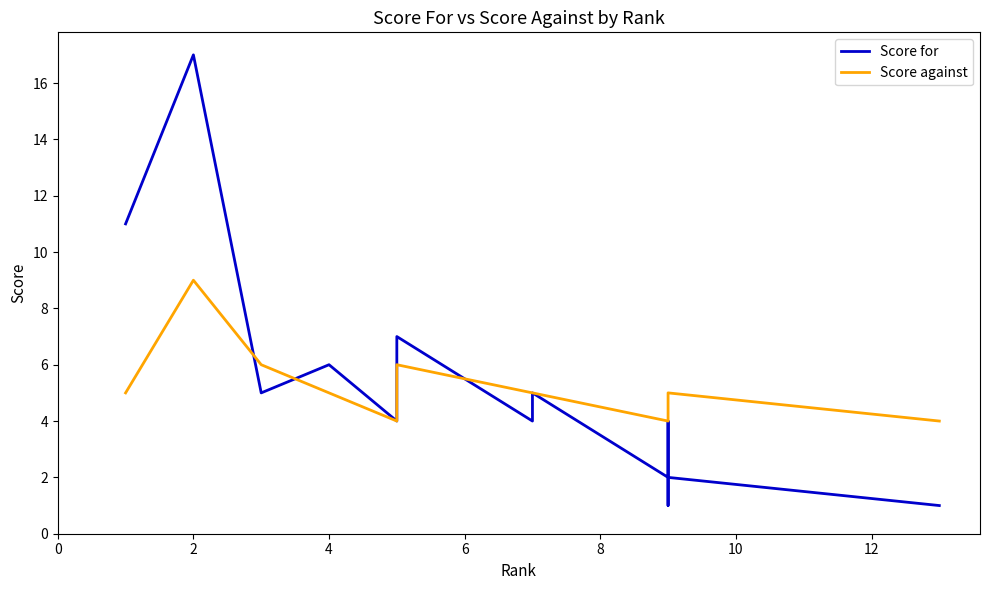

What are all the series names shown in the legend?

Score for, Score against